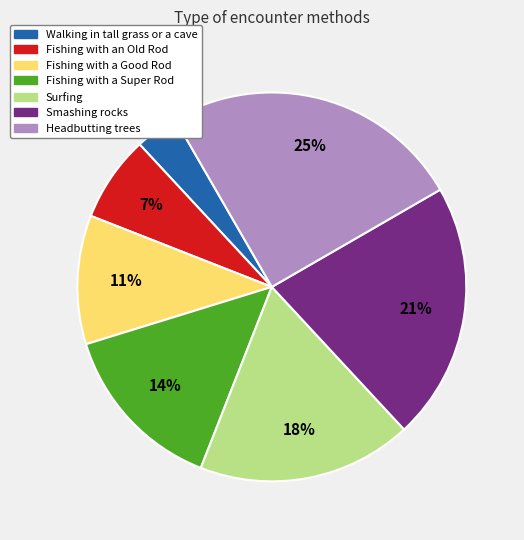

Count the number of slices in the pie.

7